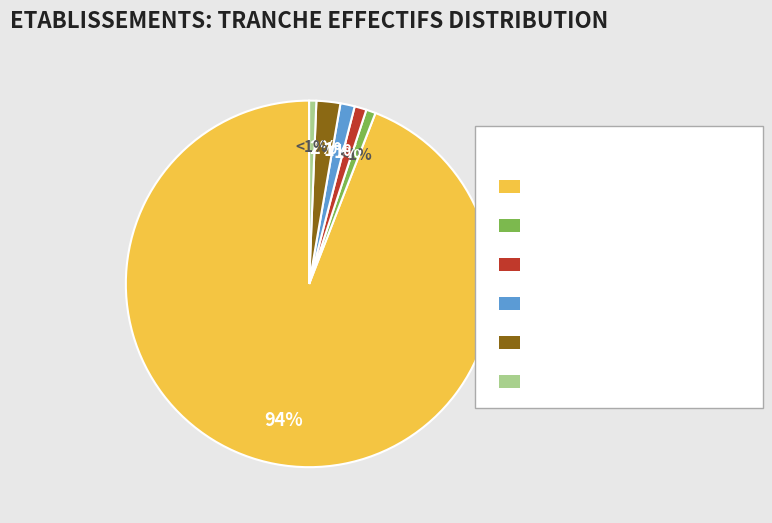

To the nearest percent, what is the difference between the largest and smallest slice percentages?

93%